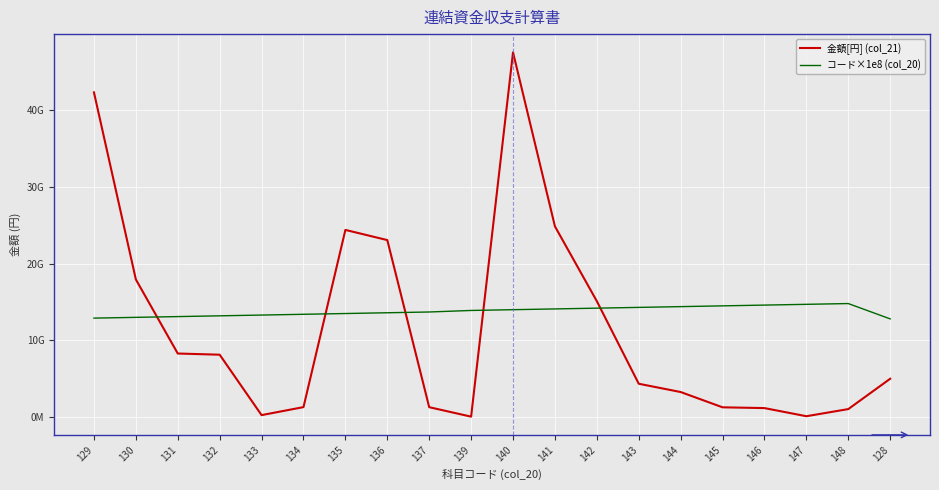

Is this an area chart (filled region under the line)?

No